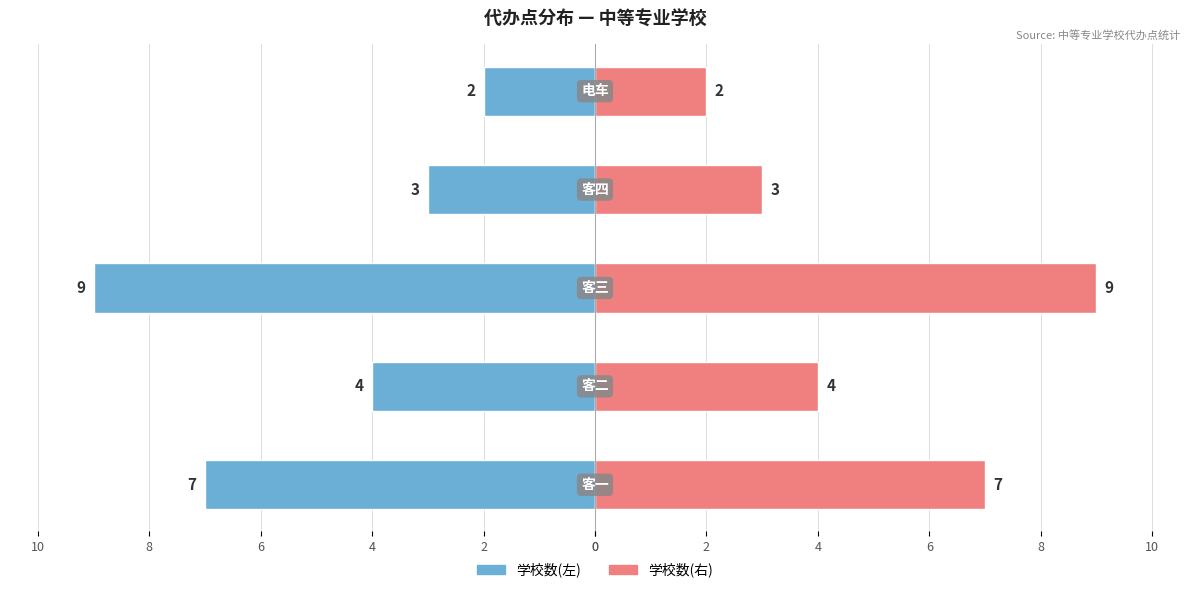

How many bars are there in total?

10